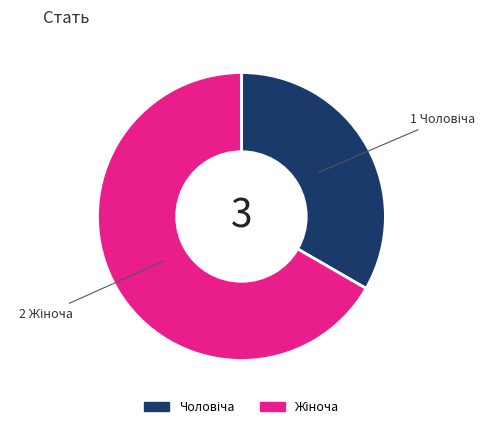

Does any single category account for the majority?

Yes